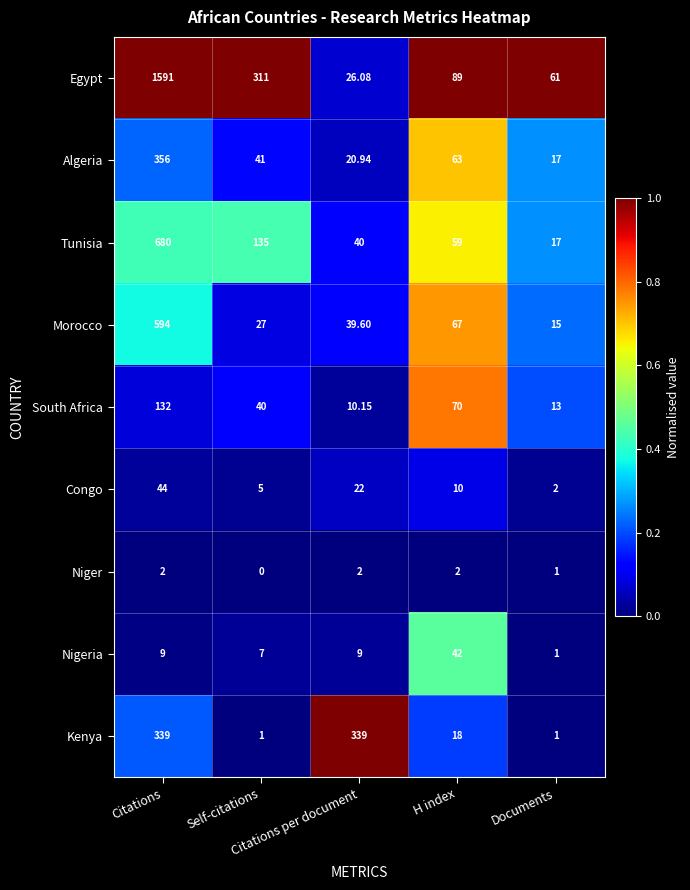

Which series has the largest range (max minus min)?

Egypt